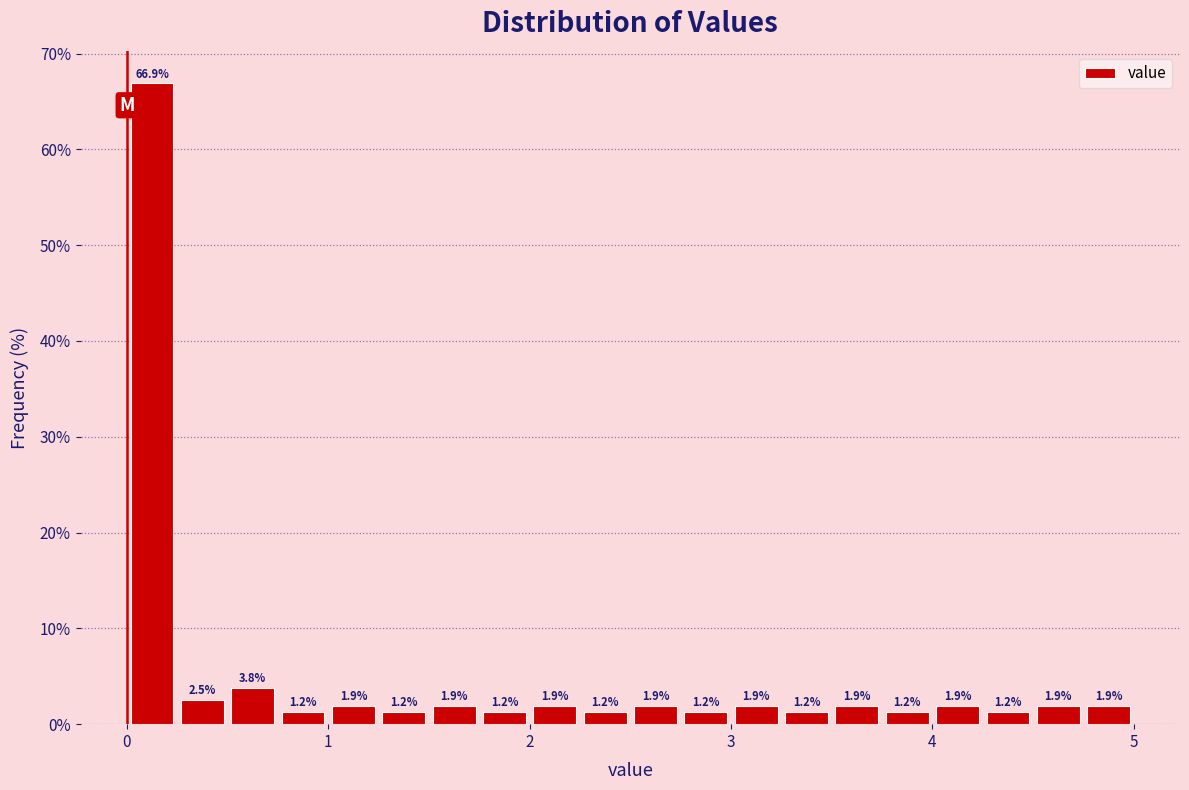

Around what value on the x-axis is the tallest bar? Give the approximate position of its centre, as read against the axis.

0.1